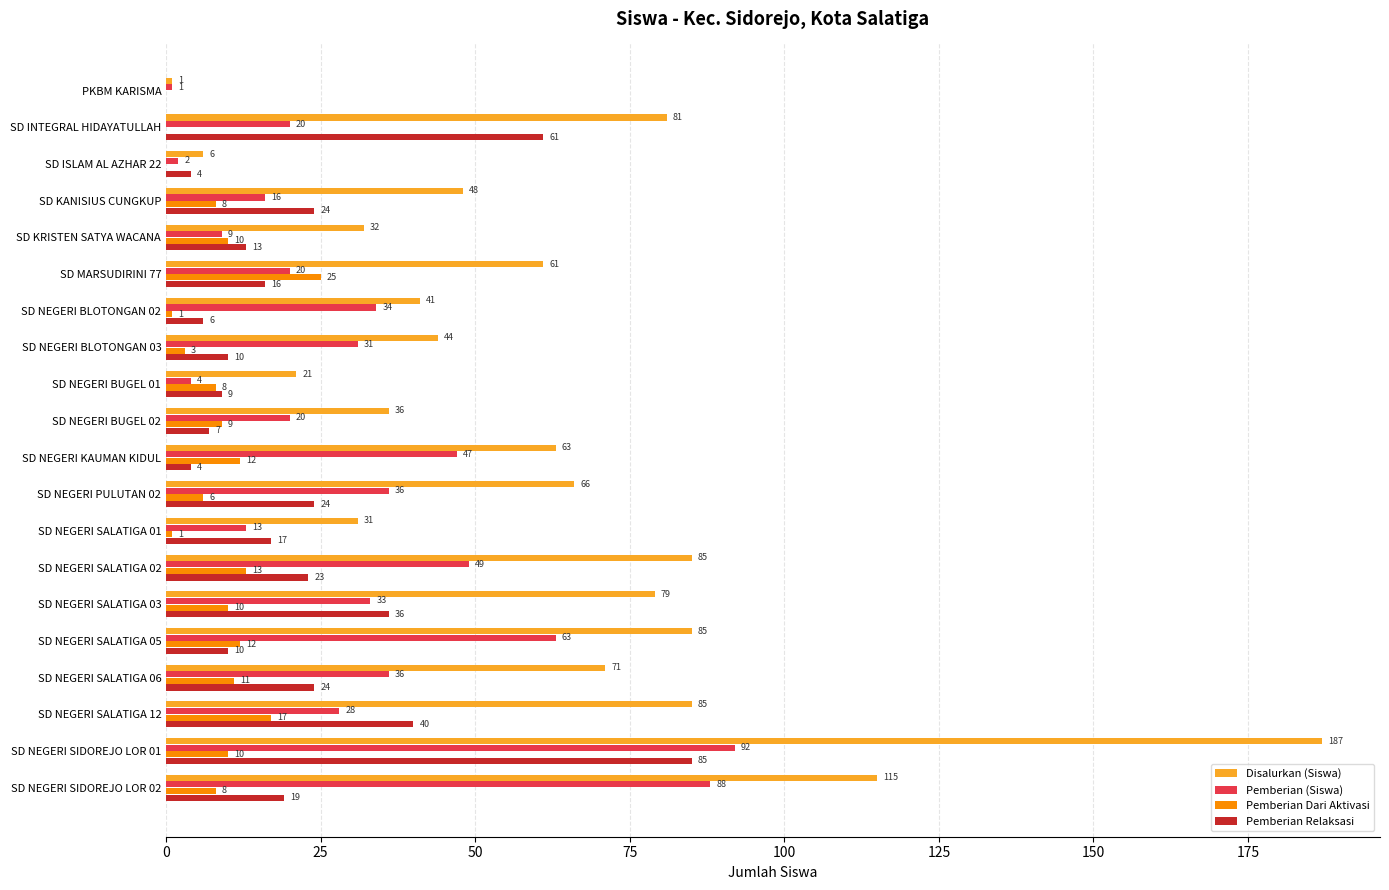

What is the greatest value displayed?

187